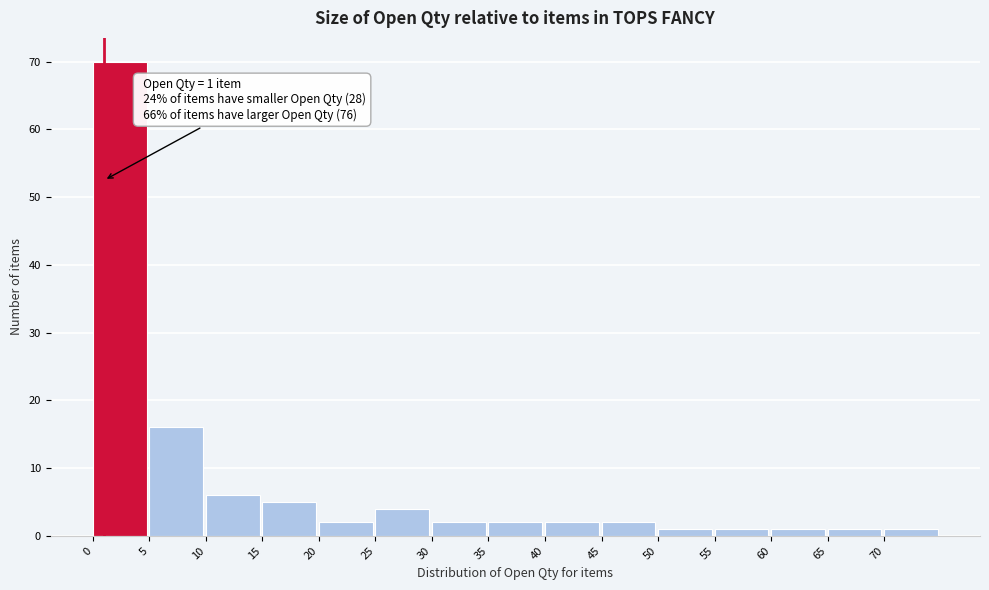

Over which range of the x-axis is the bar tallest?

0 to 5